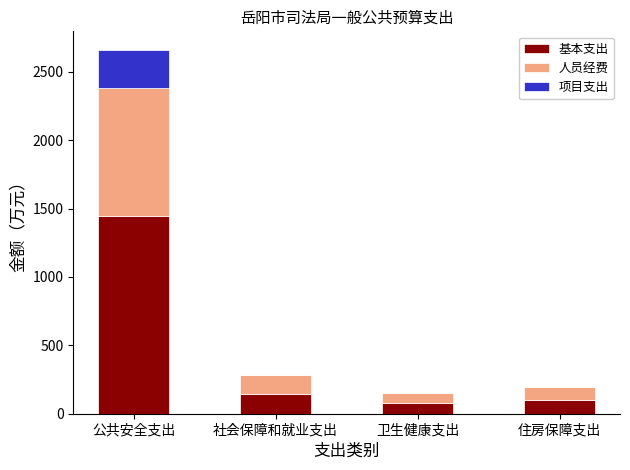

What is the total value across all series at 卫生健康支出?

155.0